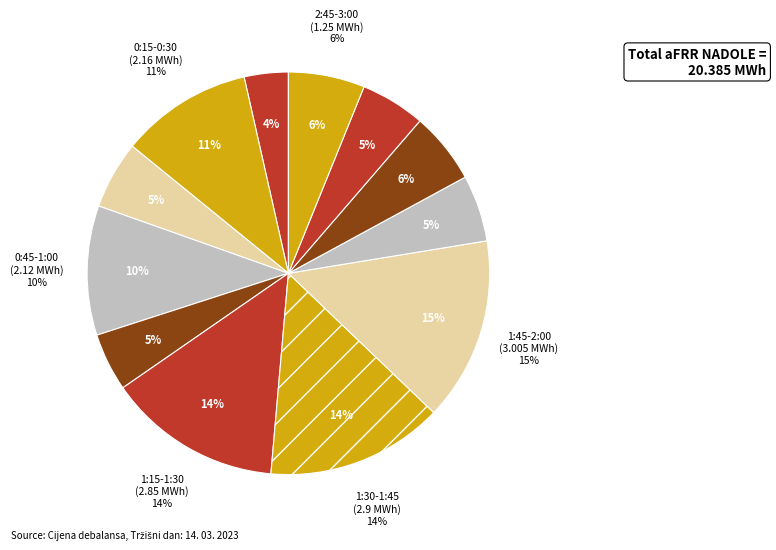

Do 1:00-1:15 and 0:00-0:15 together represent more than half of the pie?

No